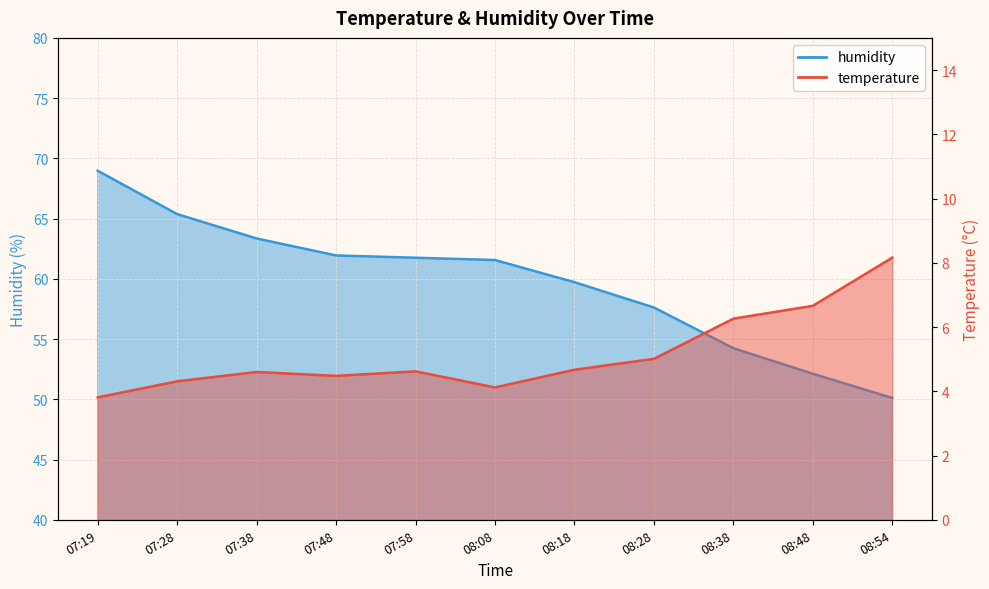

Which series has the largest total across all categories?

humidity